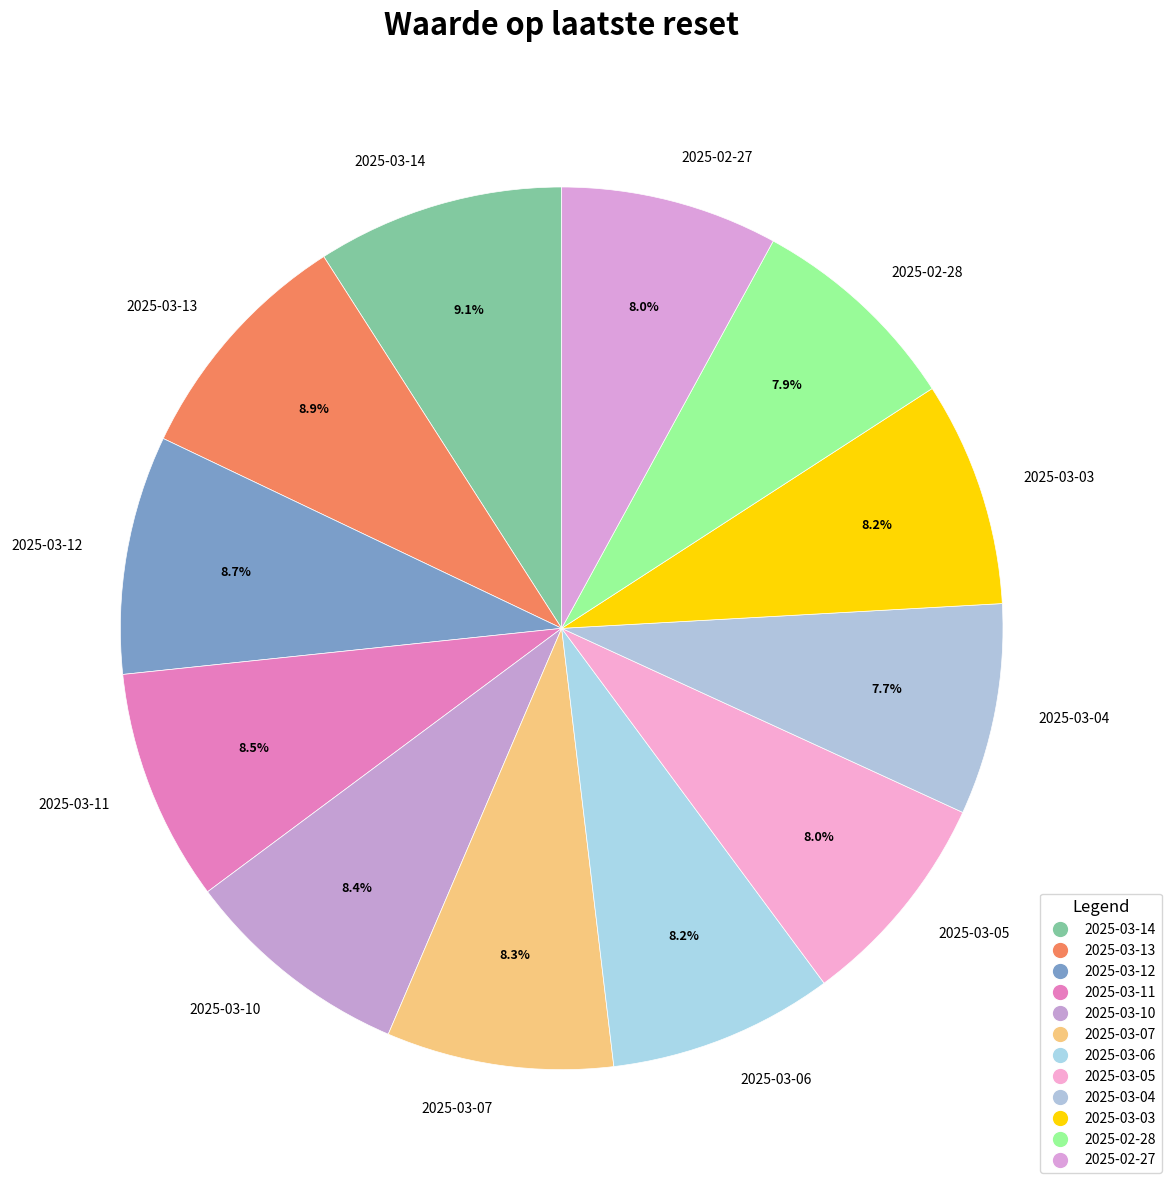

Approximately how many times larger is the value at 2025-03-07 compared to 2025-02-28?

1.1